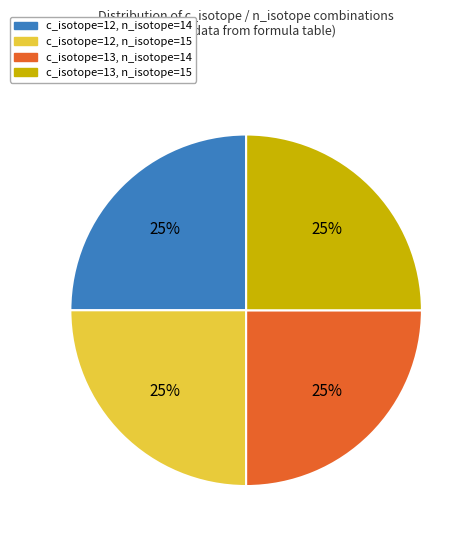

Count the number of slices in the pie.

4